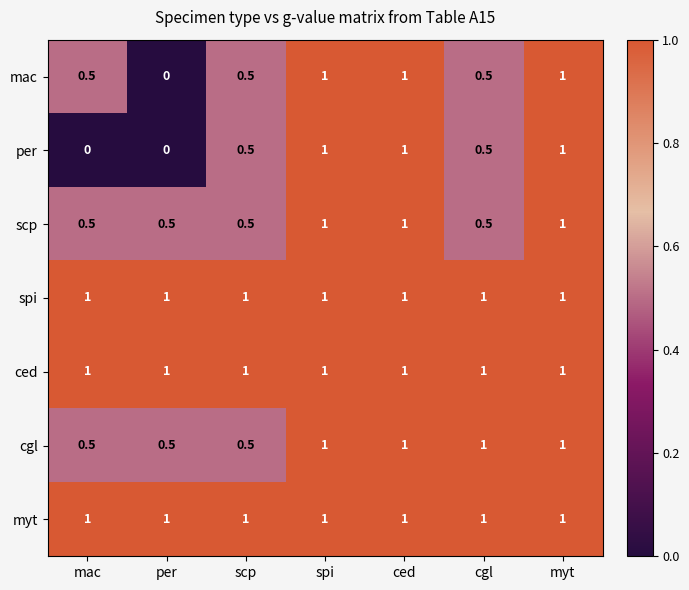

Between mac and per, which series saw the biggest shift?

mac